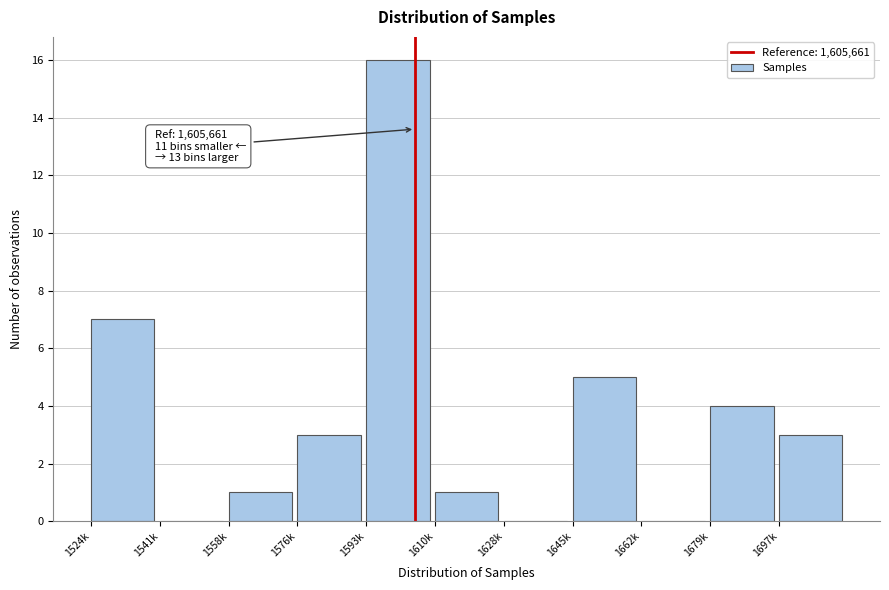

Reading left to right, list all the values displayed in this chart.

1524k=7	1541k=0	1558k=1	1576k=3	1593k=16	1610k=1	1628k=0	1645k=5	1662k=0	1679k=4	1697k=3